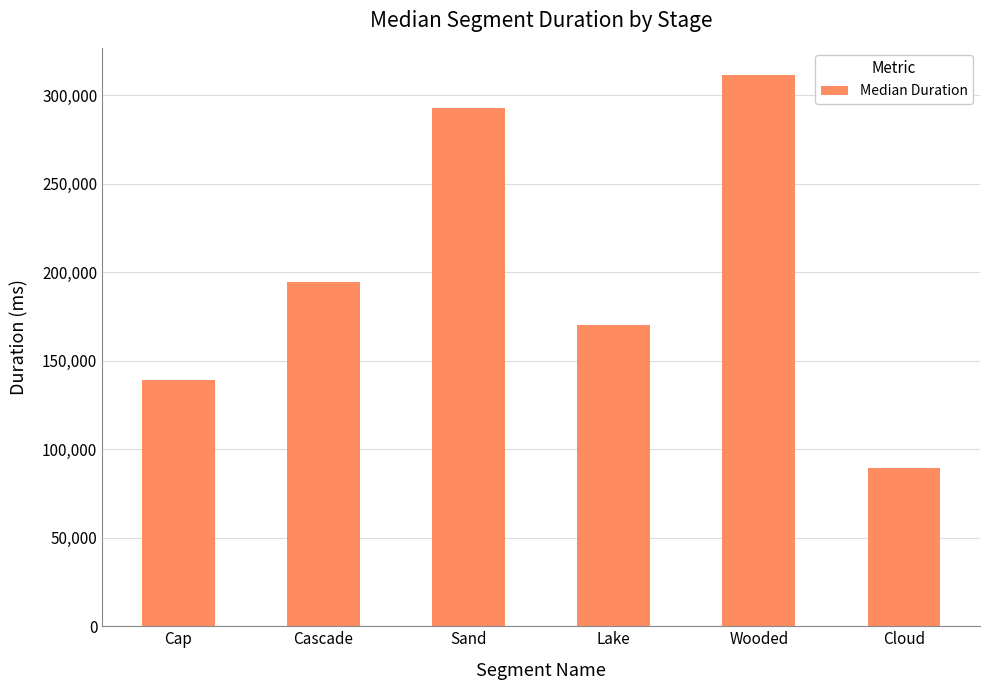

What is the difference between the values at Cloud and Lake?

80601.0